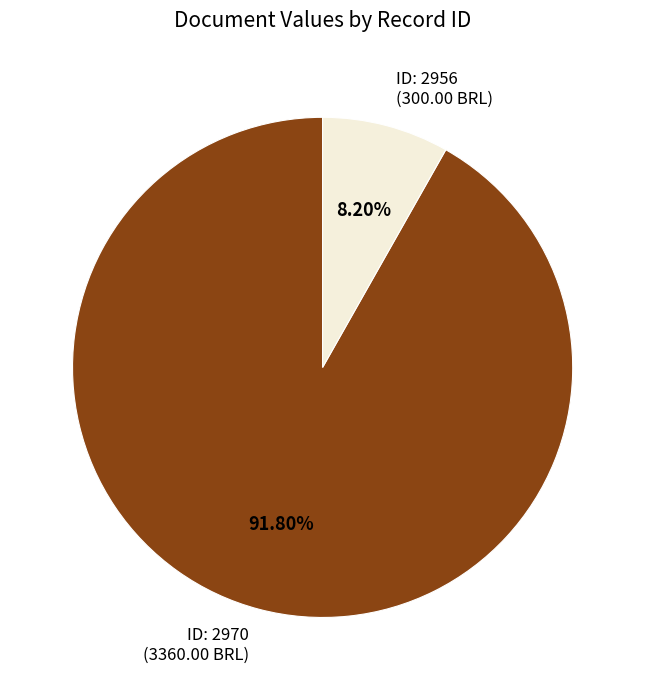

Combined, do ID: 2970 (3360.00 BRL) and ID: 2956 (300.00 BRL) account for over 50%?

Yes